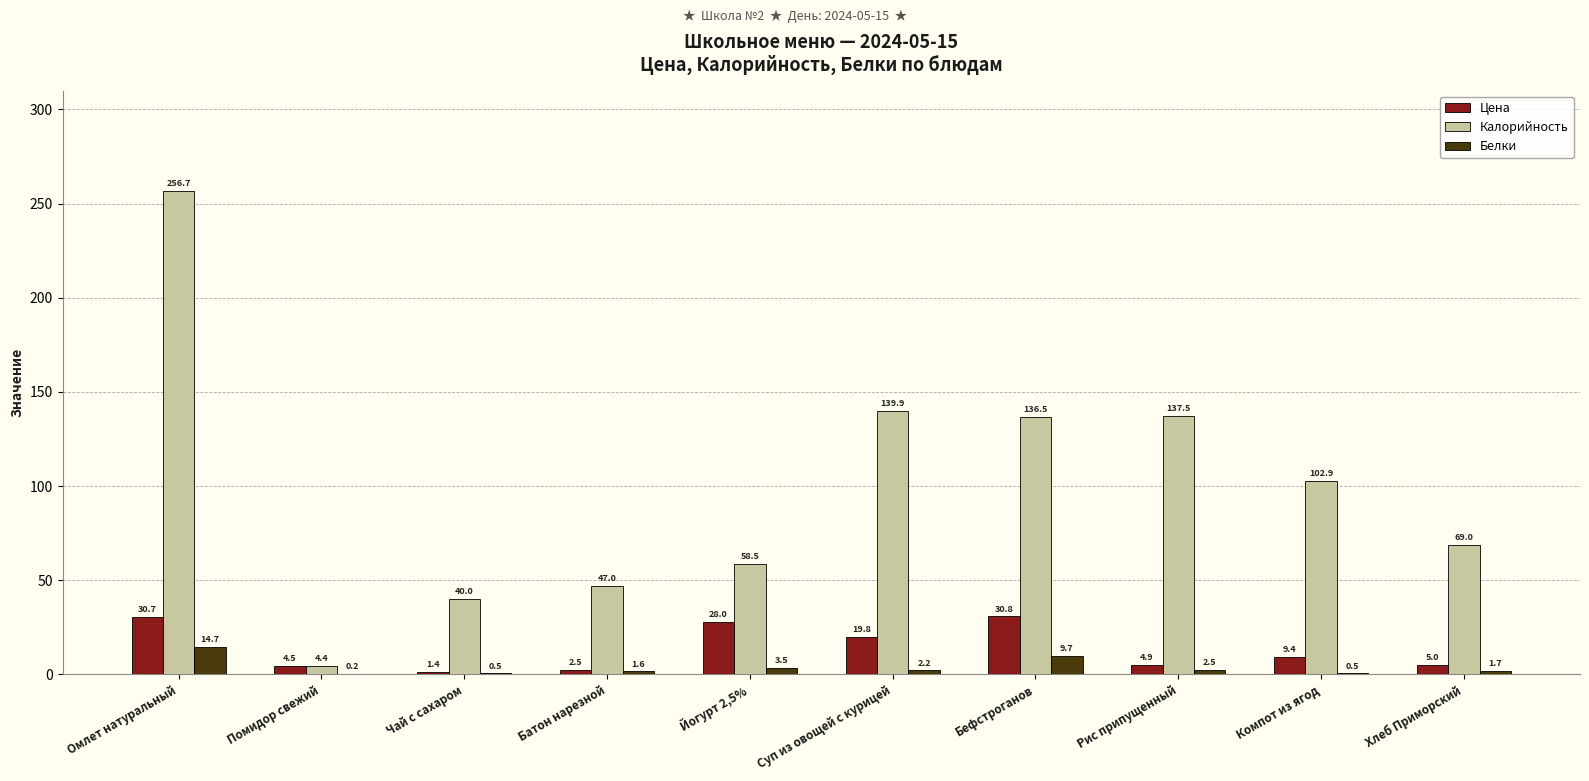

At which category is the sum across all series the highest?

Омлет натуральный